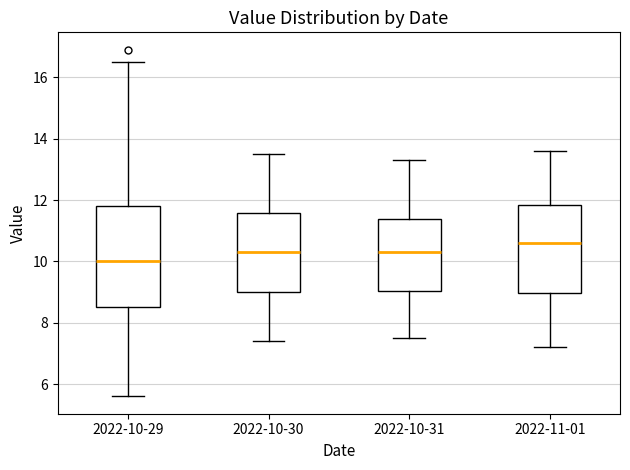

Reading left to right, read every box against the y-axis: the position of its median line, the range the box covers, and the ends of its whiskers. The values are not printed on the chart, so give them approximately, as read against the axis.

2022-10-29: median 10.0, box 8.6 to 11.8, whiskers 5.6 to 16.6
2022-10-30: median 10.4, box 9.0 to 11.6, whiskers 7.4 to 13.6
2022-10-31: median 10.4, box 9.0 to 11.4, whiskers 7.6 to 13.4
2022-11-01: median 10.6, box 9.0 to 11.8, whiskers 7.2 to 13.6